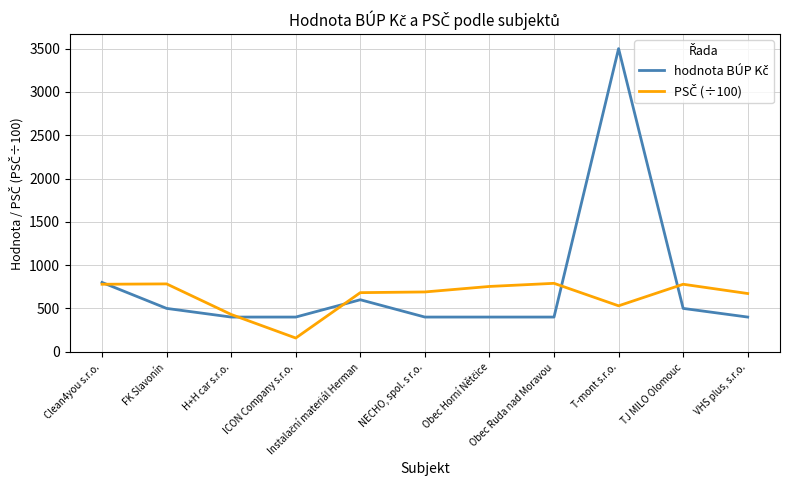

At which category is the sum across all series the highest?

T-mont s.r.o.